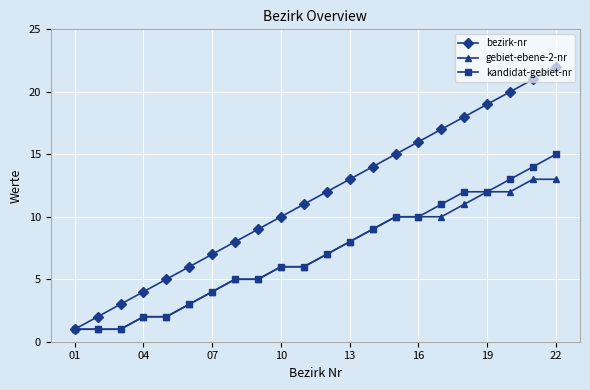

What is the greatest value displayed?

22